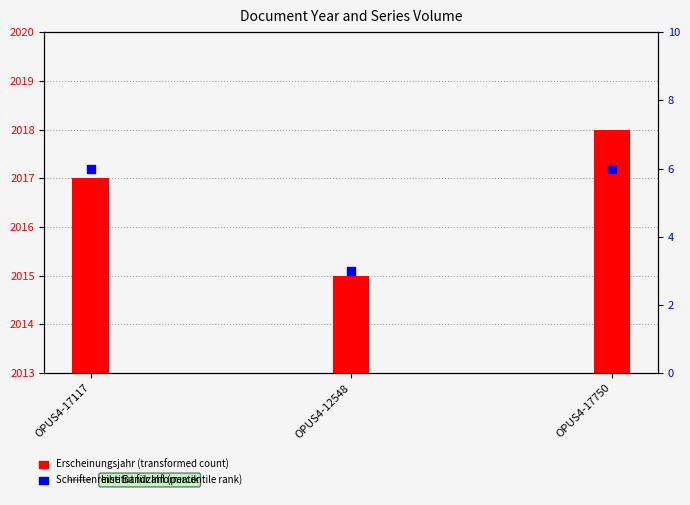

Which series has the widest spread of Y values?

Erscheinungsjahr